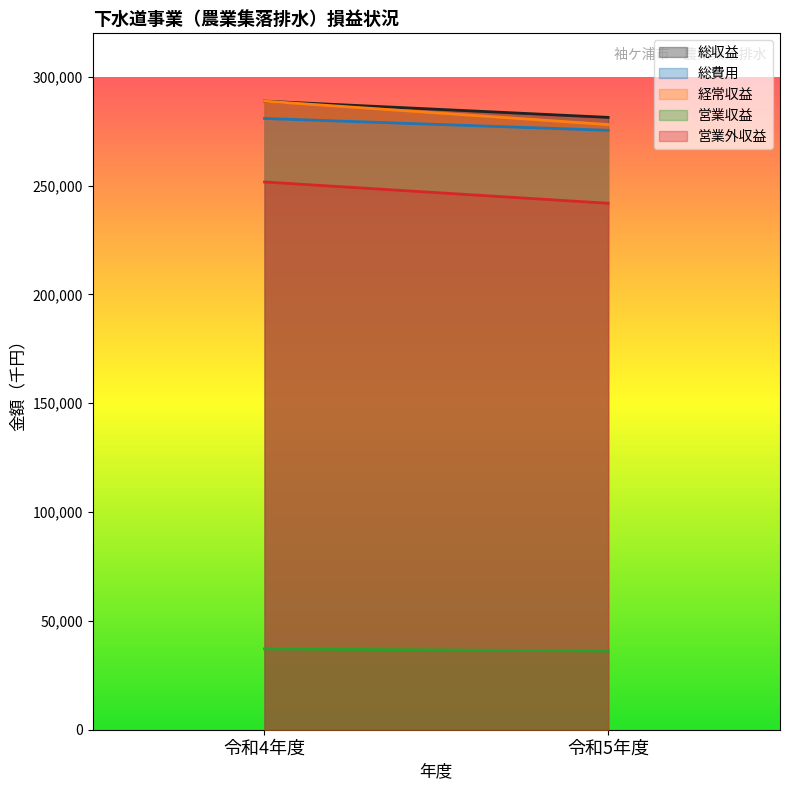

The value of 総費用 at 令和5年度 is 469341. True or false?

False